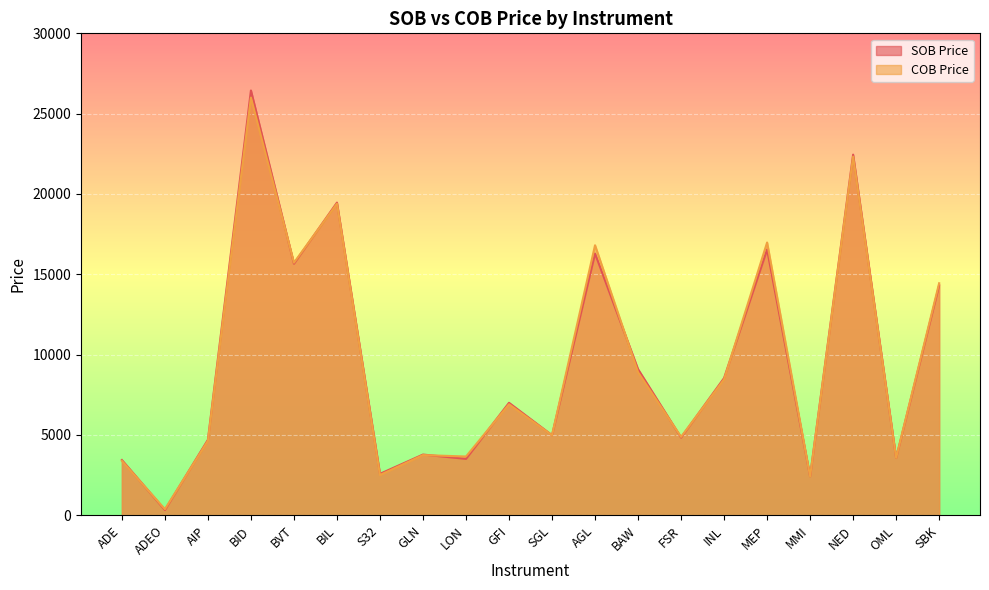

True or false: SOB Price and COB Price cross at least once.

True